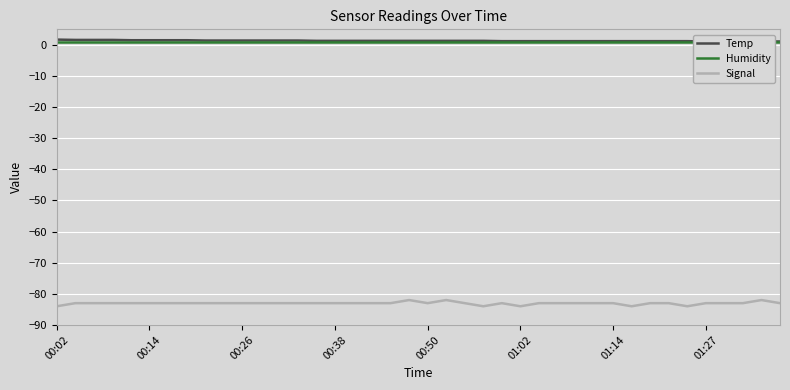

Is it true that Signal equals -129 at 00:26?

False